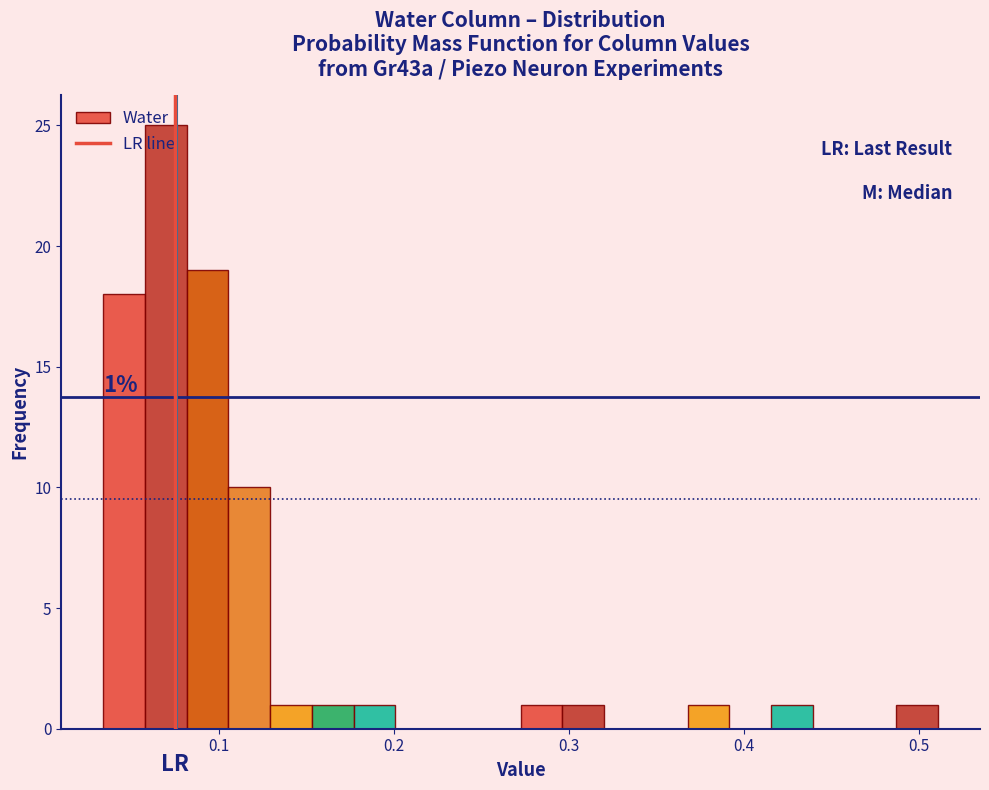

Read against the x-axis, roughly where is the centre of the tallest bar?

0.07